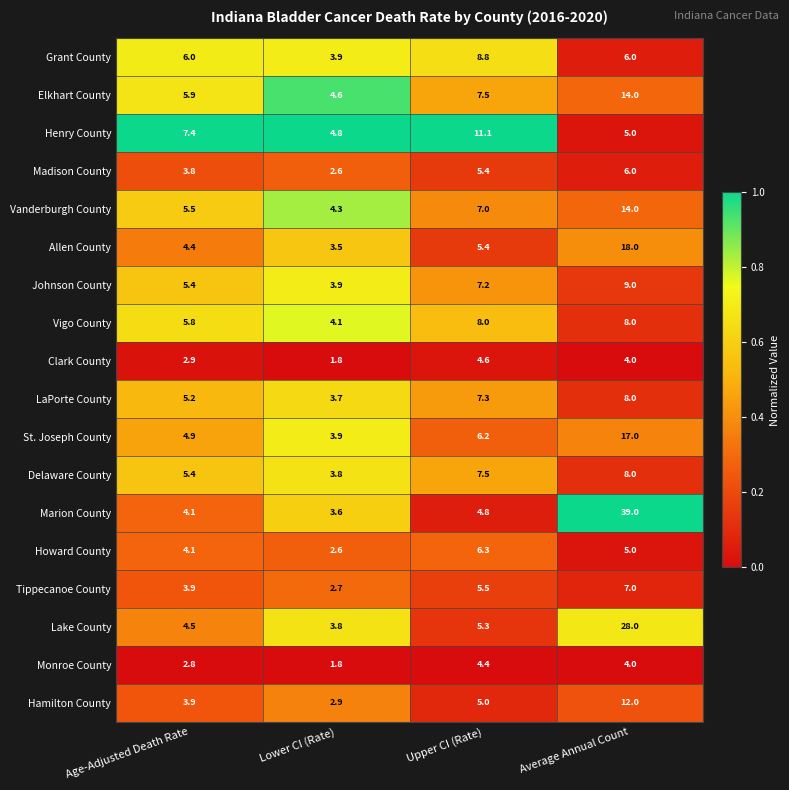

How many data points does each series have?

4